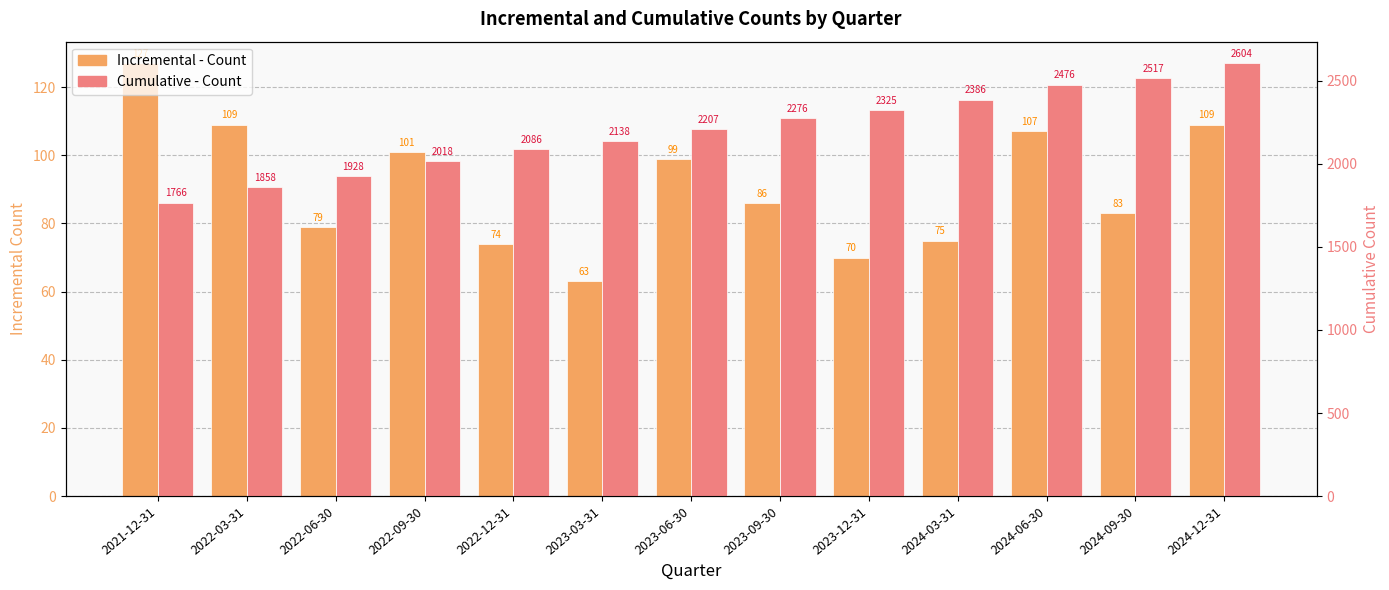

The Cumulative - Count series shows 1157 at 2023-09-30. True or false?

False